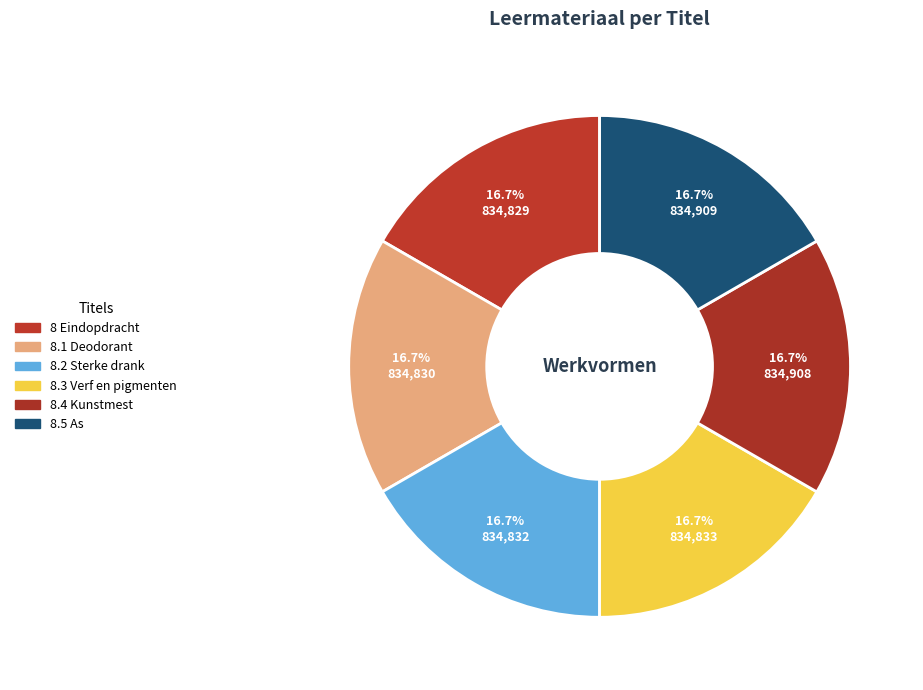

How many slices are in this pie chart?

6